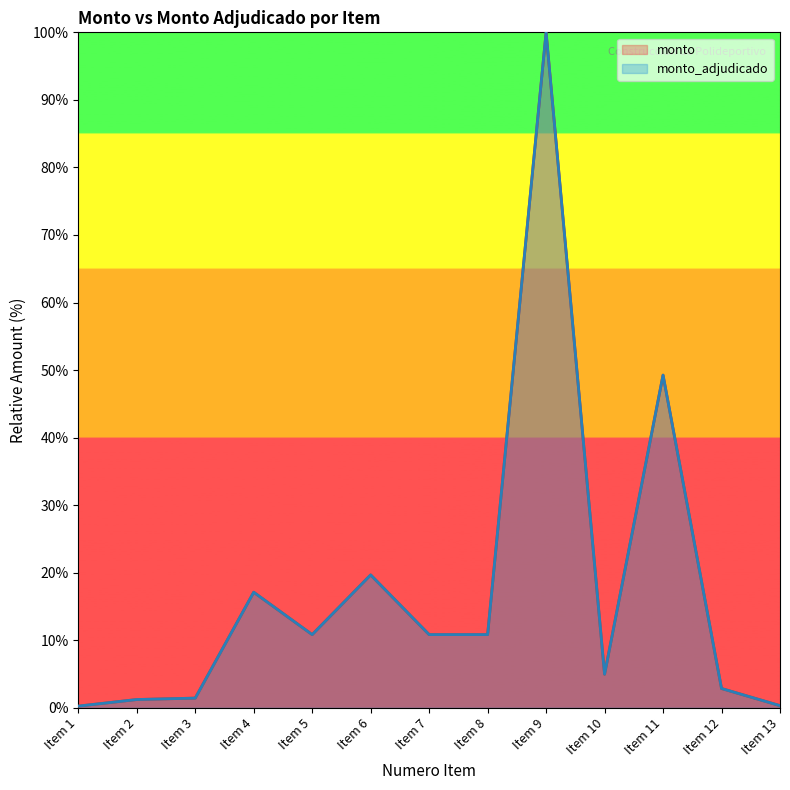

Which has a higher value, Item 4 or Item 7?

Item 4